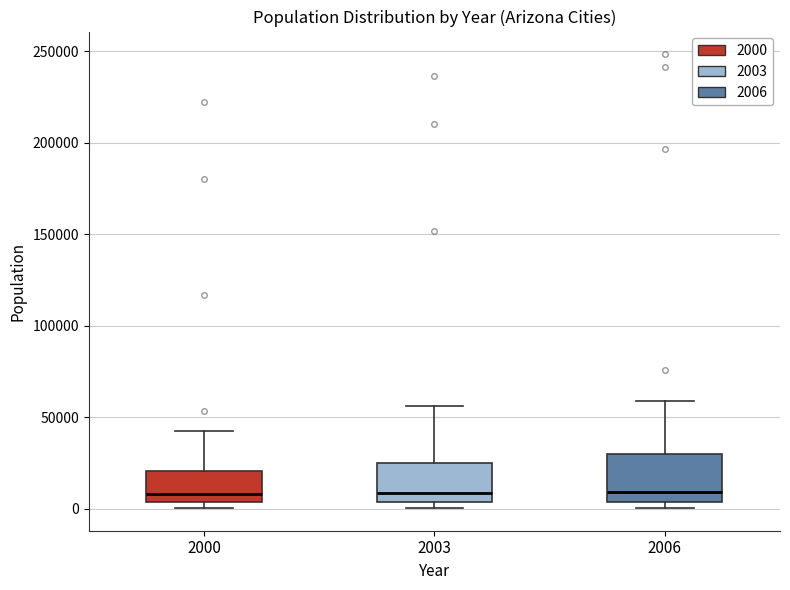

Comparing the boxes themselves (not the whiskers), which one is the tallest?

2006